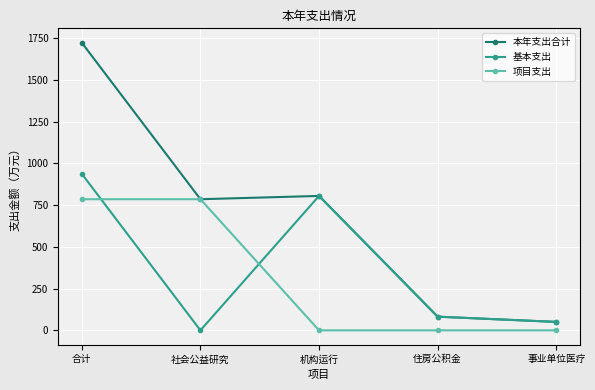

The value of 基本支出 at 合计 is 219.8. True or false?

False